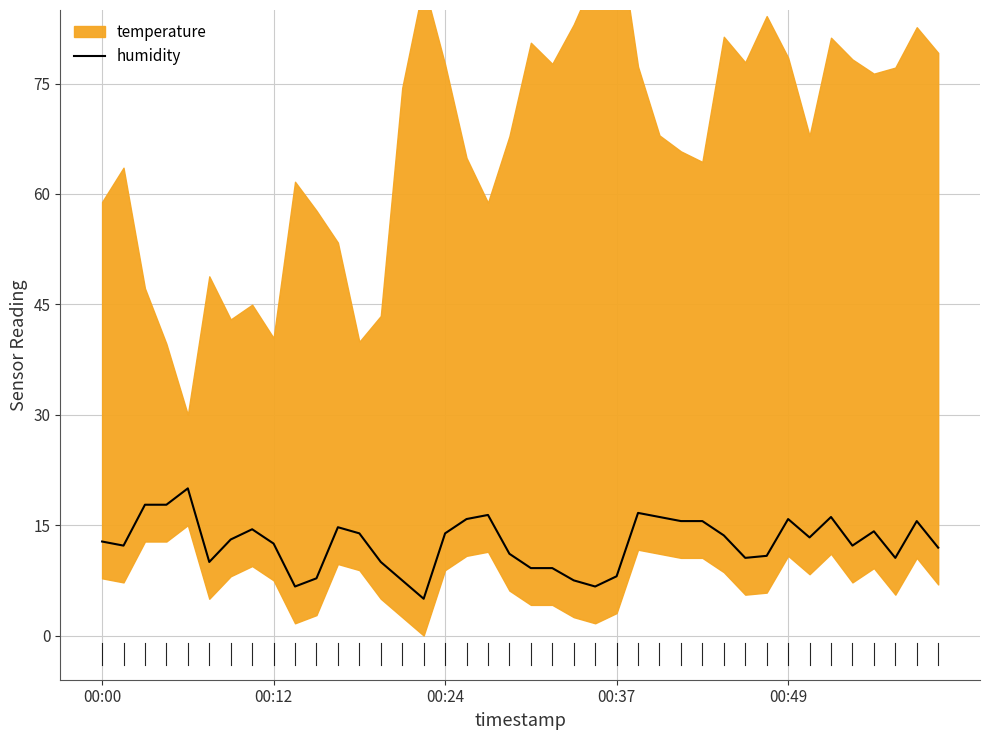

The value of humidity at 00:24 is 7.7. True or false?

False